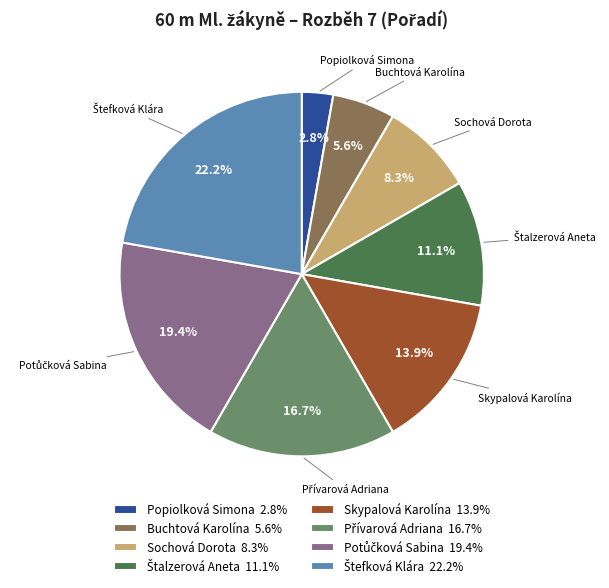

Is there a majority slice in this chart?

No